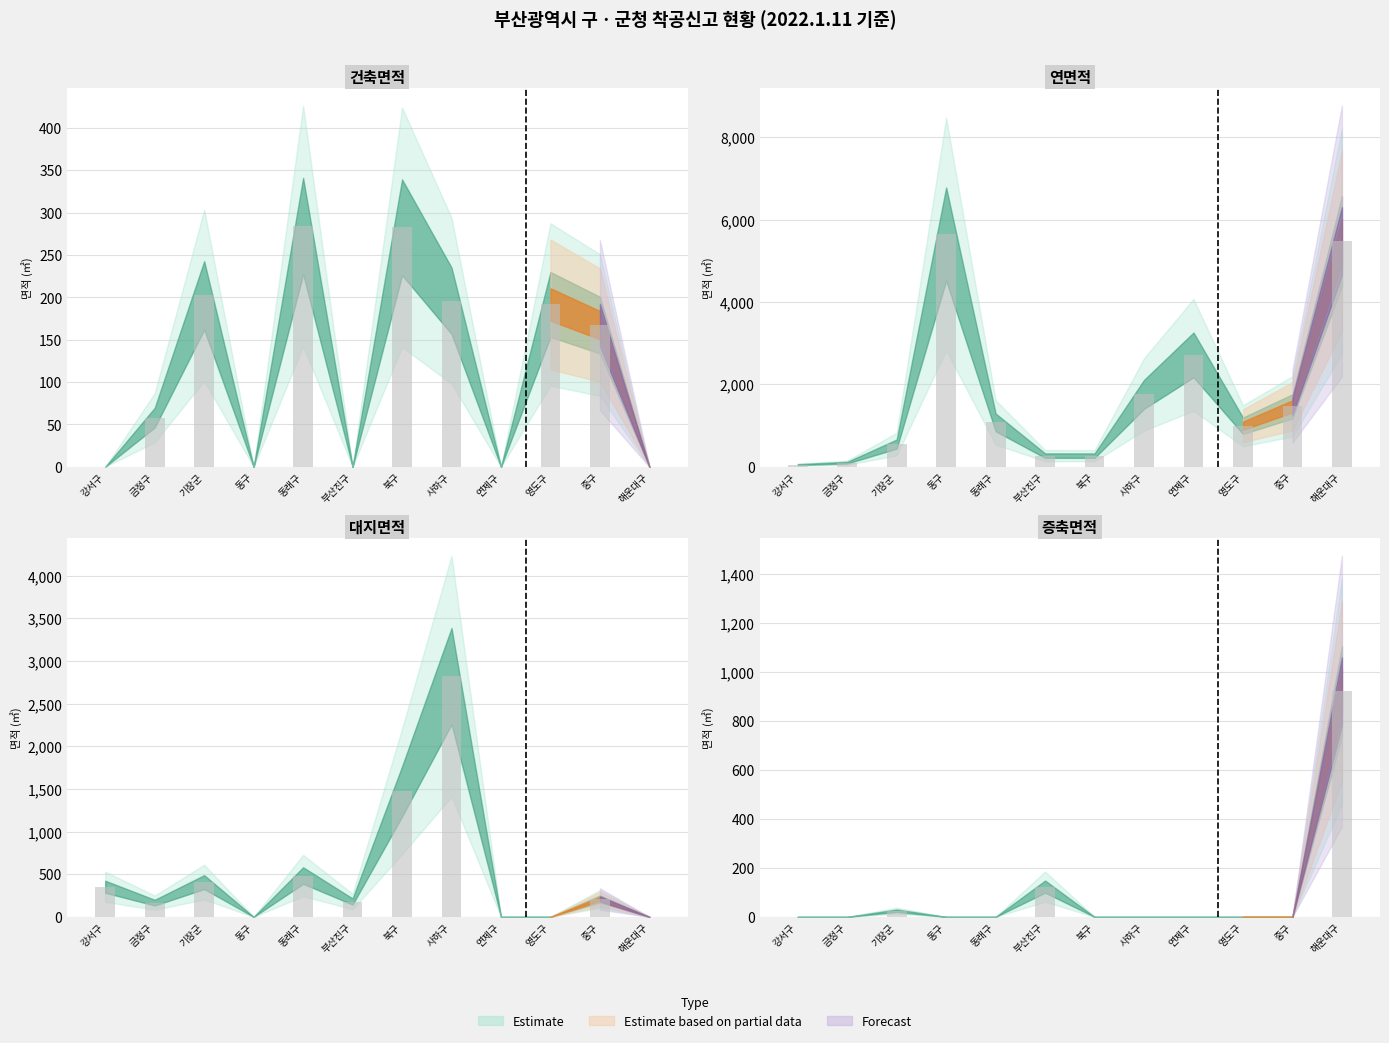

Which category has the lowest value across all series?

강서구